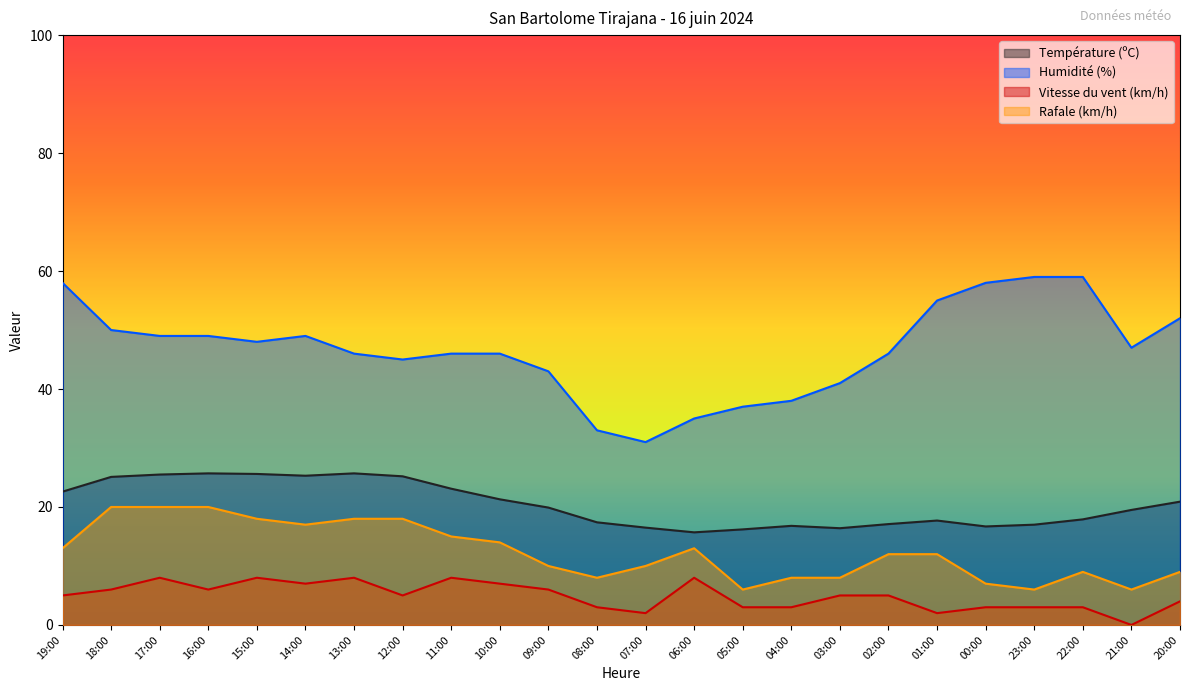

True or false: Rafale (km/h) and Humidité (%) cross at least once.

False